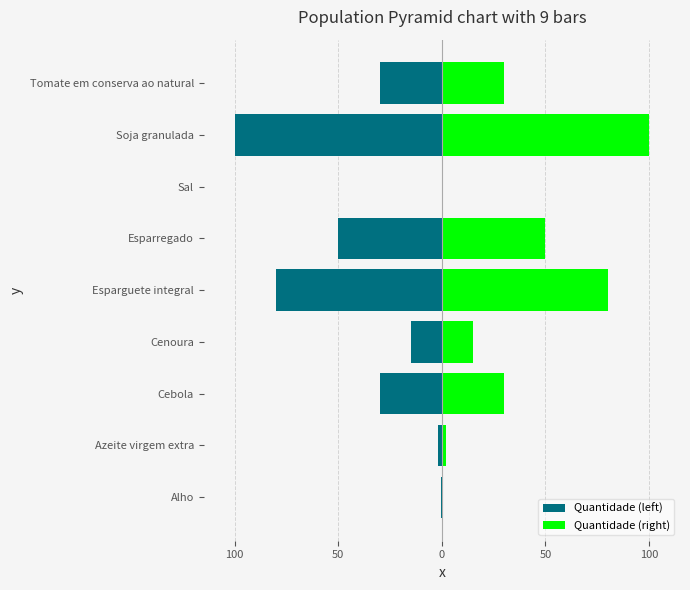

Are the bars horizontal?

Yes